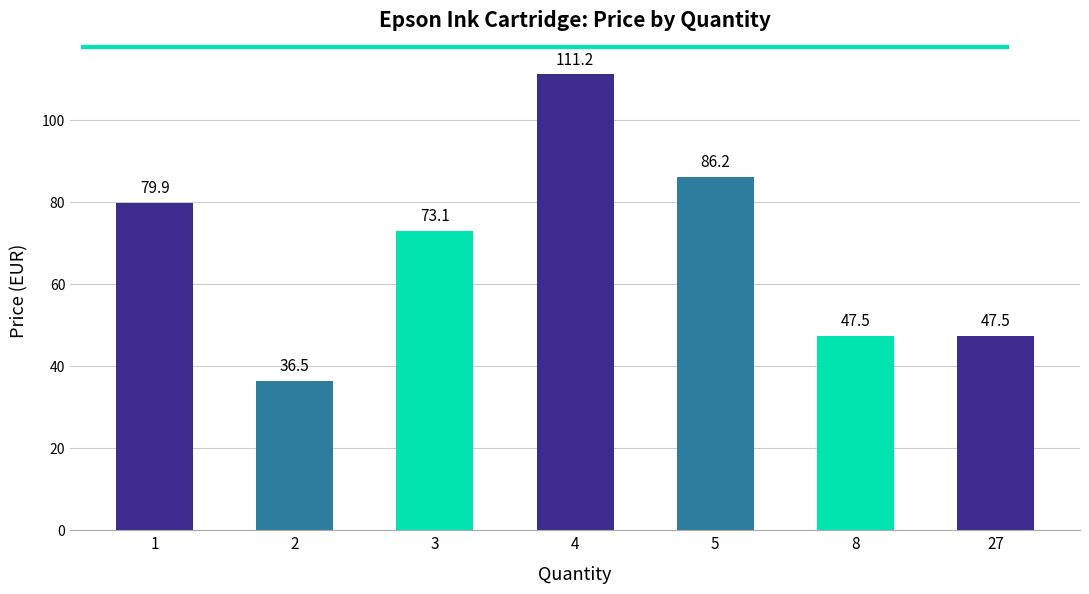

Is it true that the value at 4 is 185.5?

False